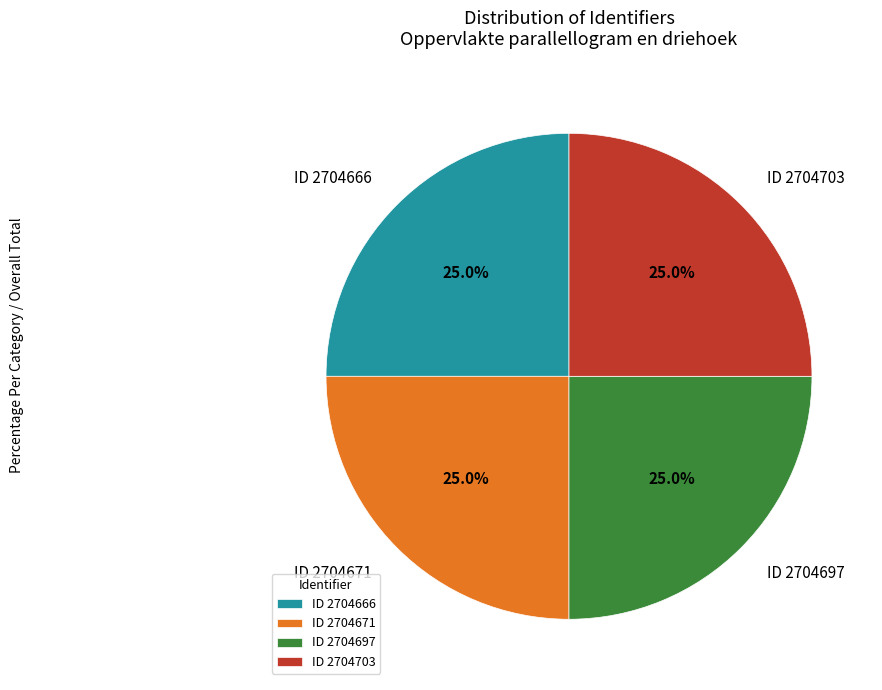

How many slices are in this pie chart?

4